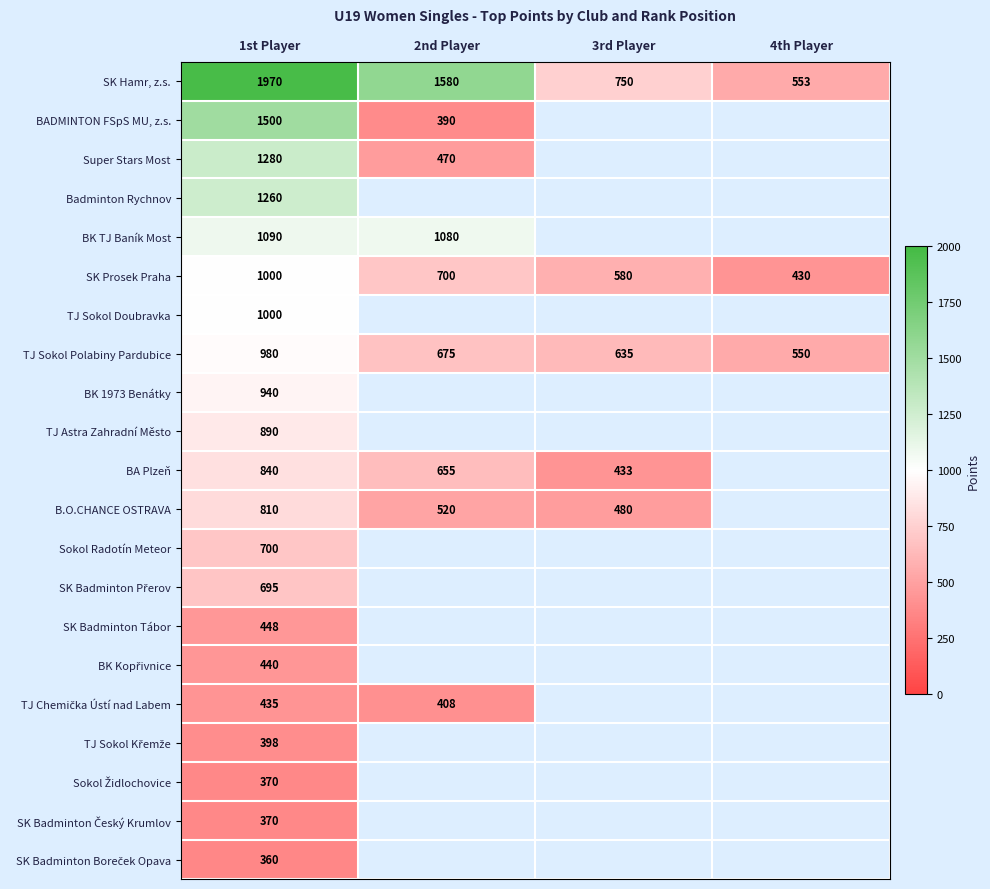

At which category does the chart reach its peak across all series?

1st Player